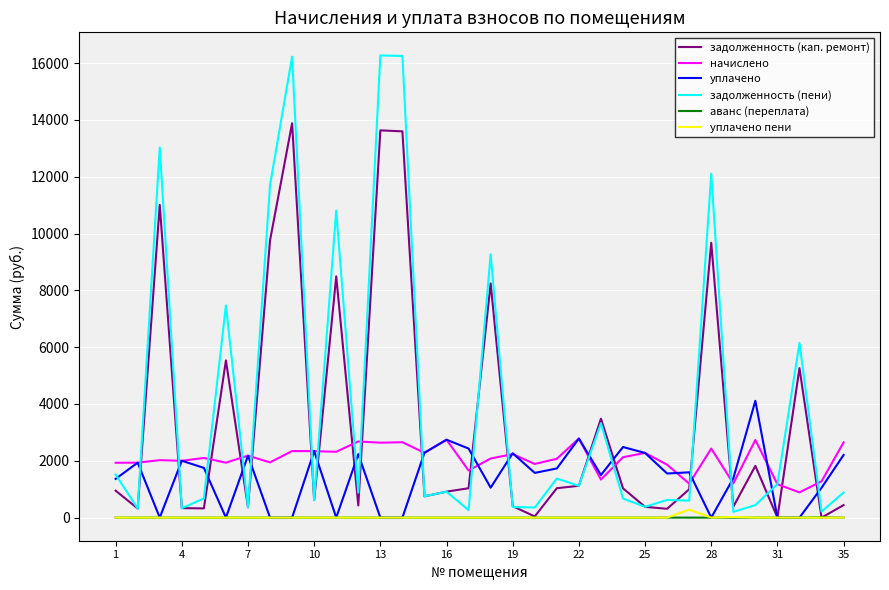

Does the chart display data point markers on the line(s)?

No